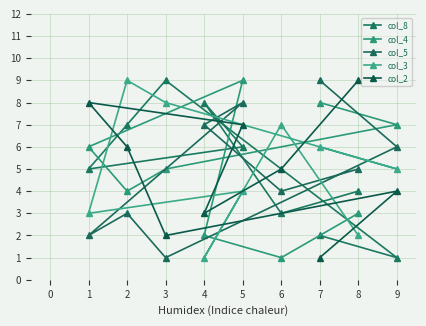

How many lines are shown in the chart?

5